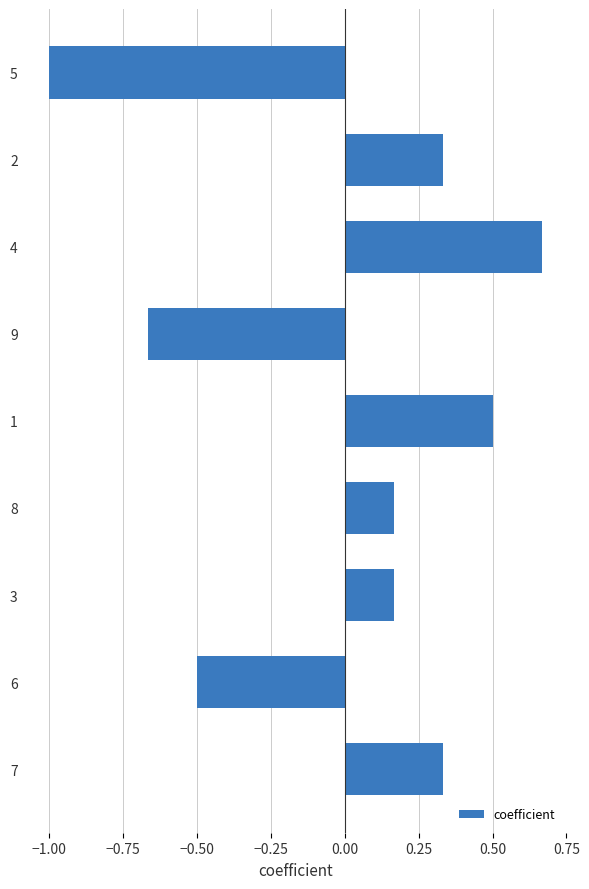

Which label corresponds to the largest value in the chart?

4